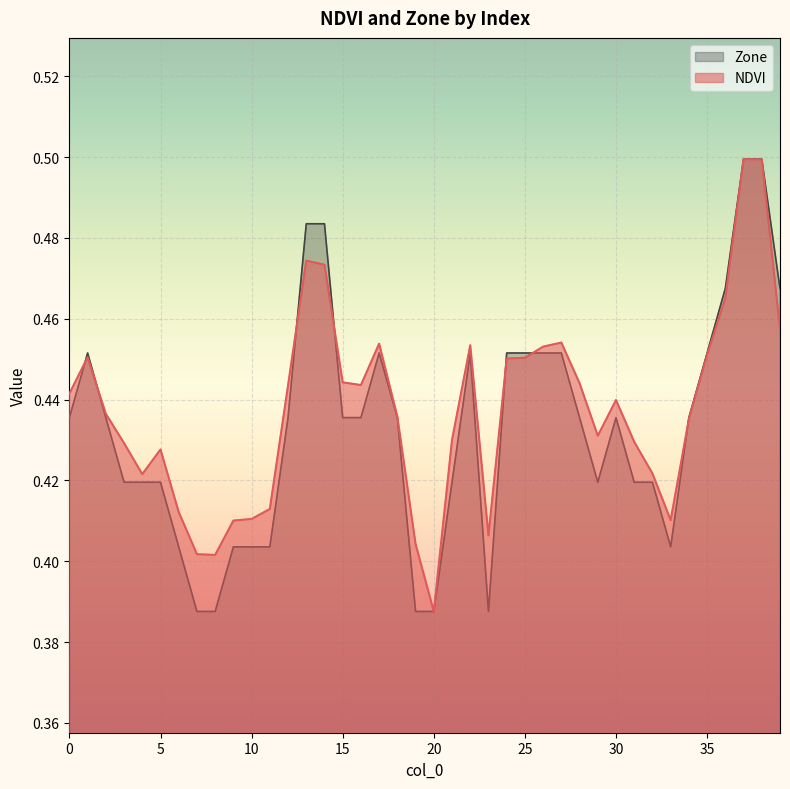

At 35, list the series in order from smallest to largest.

NDVI, Zone